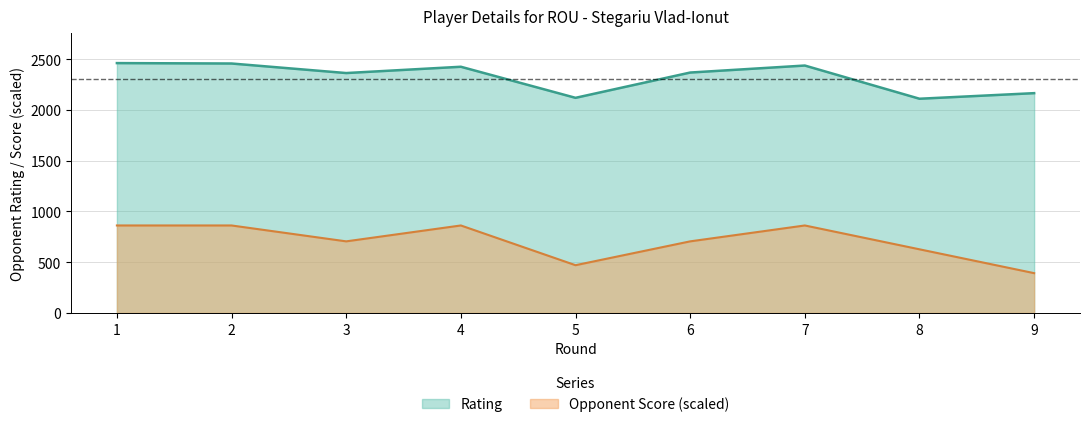

At which category does Rating reach its first local peak?

4